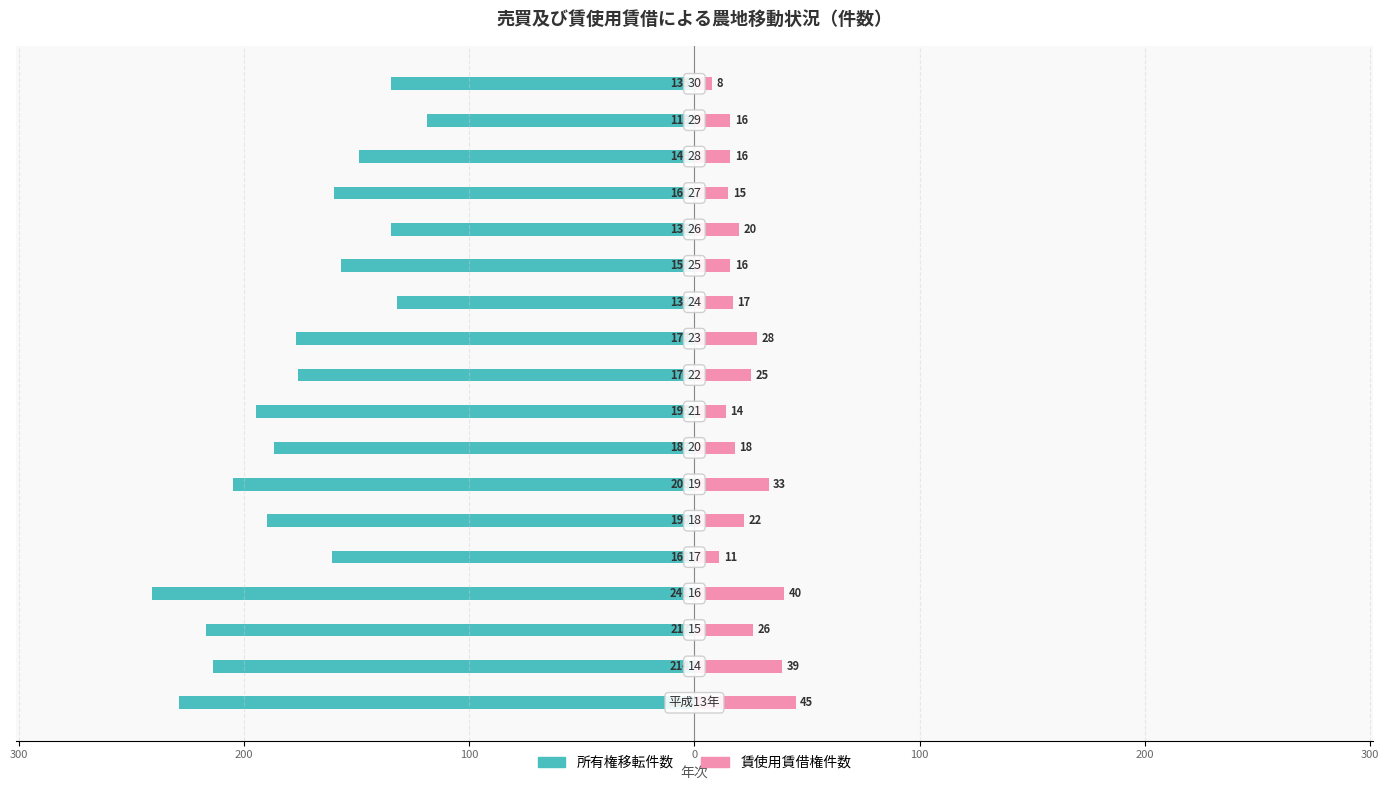

Reading left to right, what are all the values shown in this chart?

所有権移転件数: -229	-214	-217	-241	-161	-190	-205	-187	-195	-176	-177	-132	-157	-135	-160	-149	-119	-135
賃使用賃借権件数: 45	39	26	40	11	22	33	18	14	25	28	17	16	20	15	16	16	8